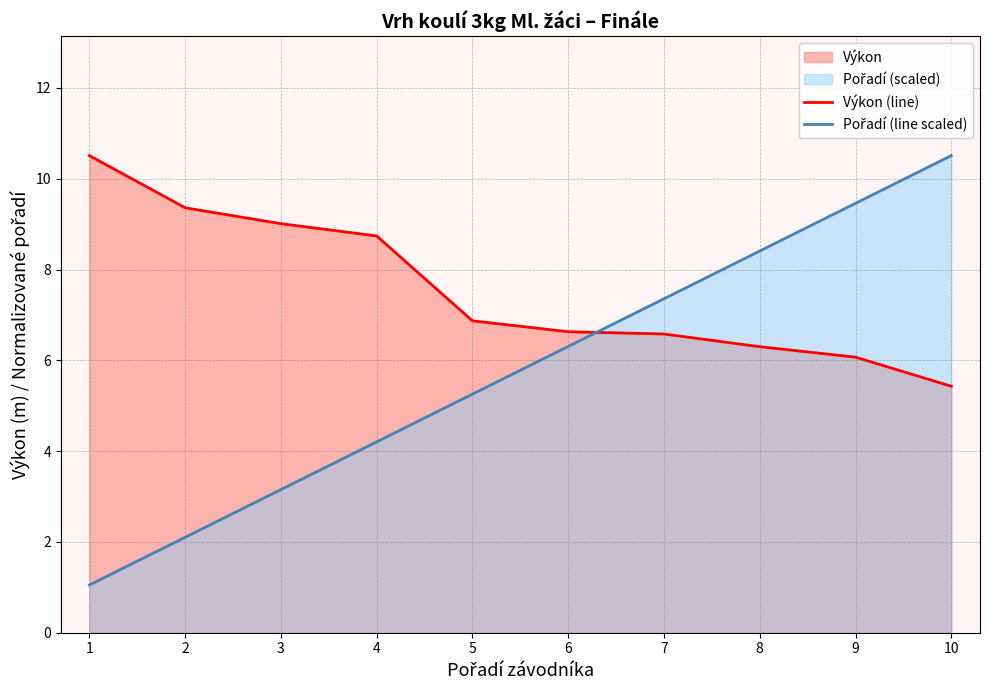

The value of Výkon (line) at 1 is 10.5. True or false?

True